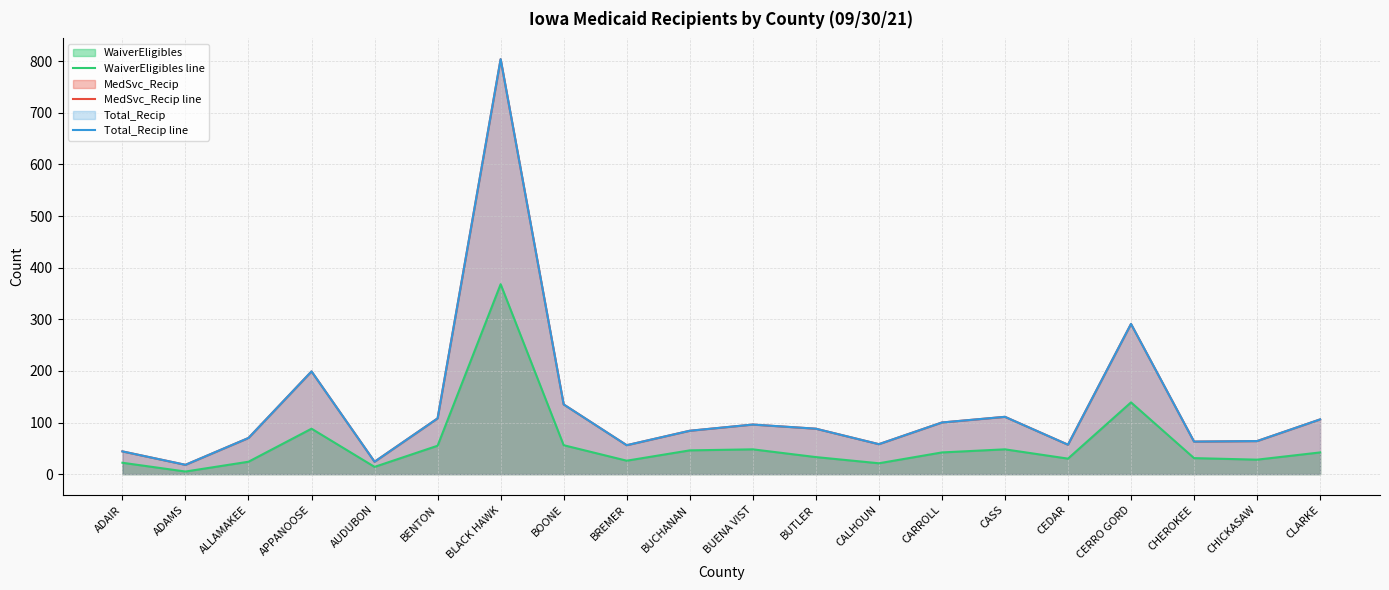

The value of Total_Recip line at BUTLER is 130. True or false?

False